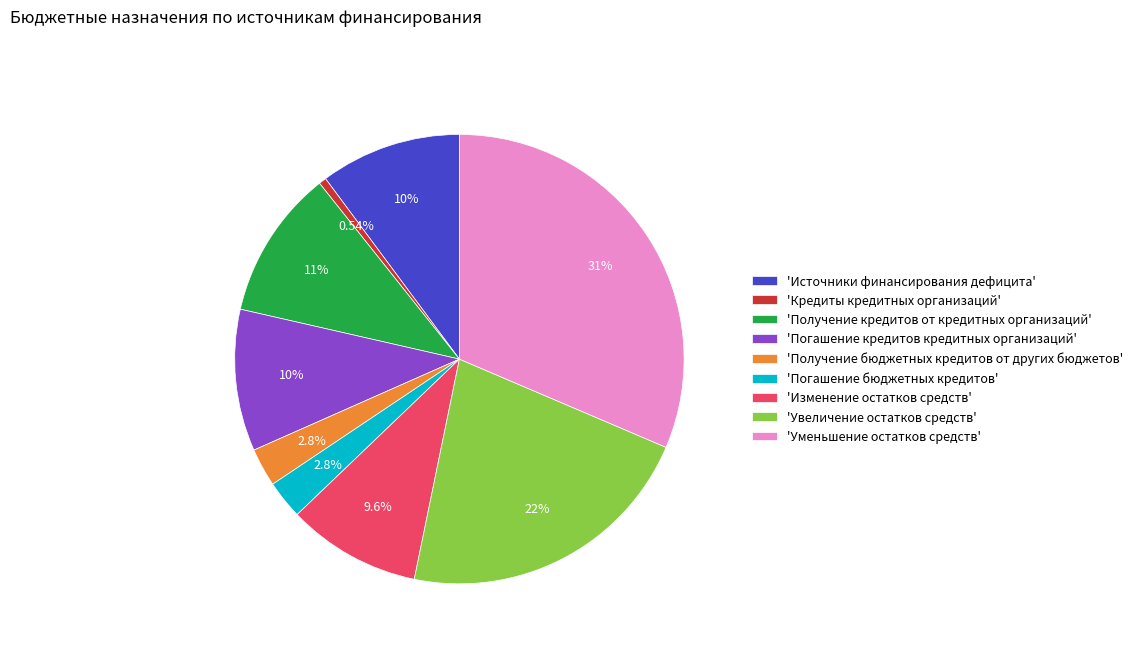

How many slices are in this pie chart?

9